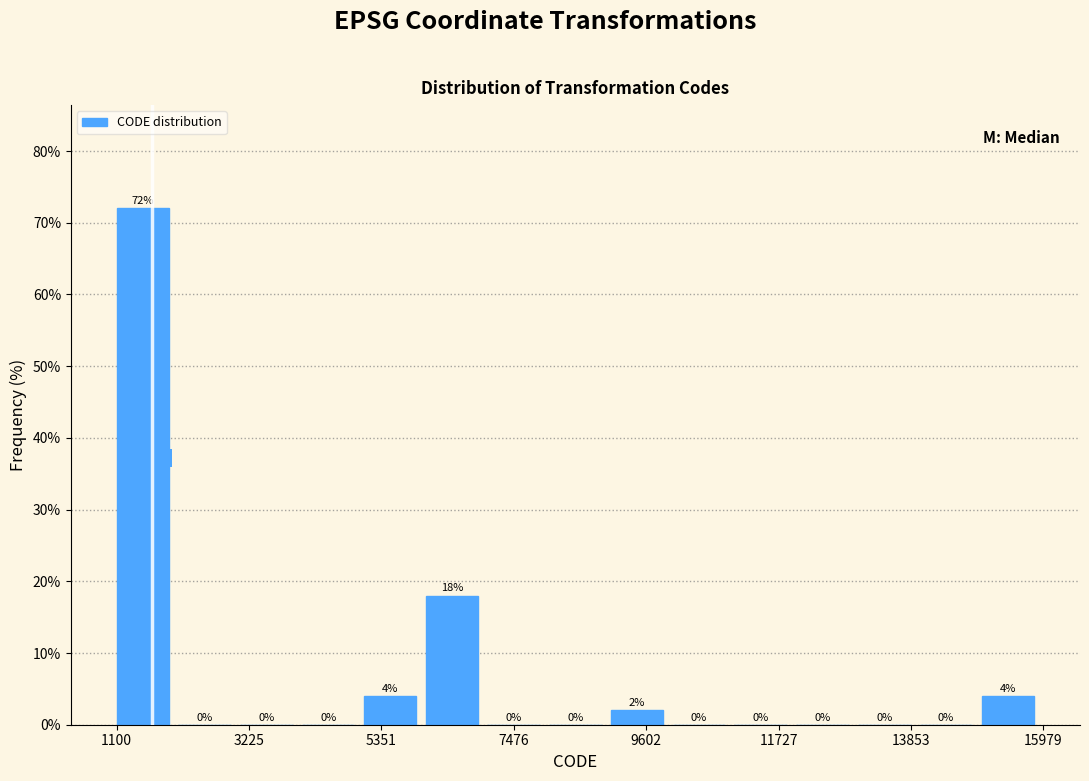

Around what value on the x-axis is the tallest bar? Give the approximate position of its centre, as read against the axis.

1500